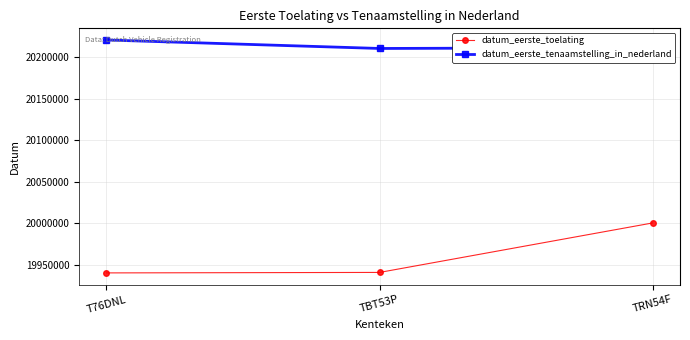

What is the label of the 2nd point from the right?

TBT53P